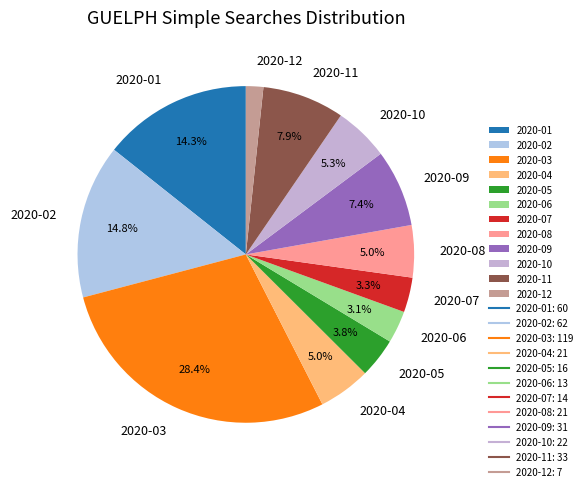

To the nearest percent, what is the difference between the 2020-01 and 2020-09 slice percentages?

7%